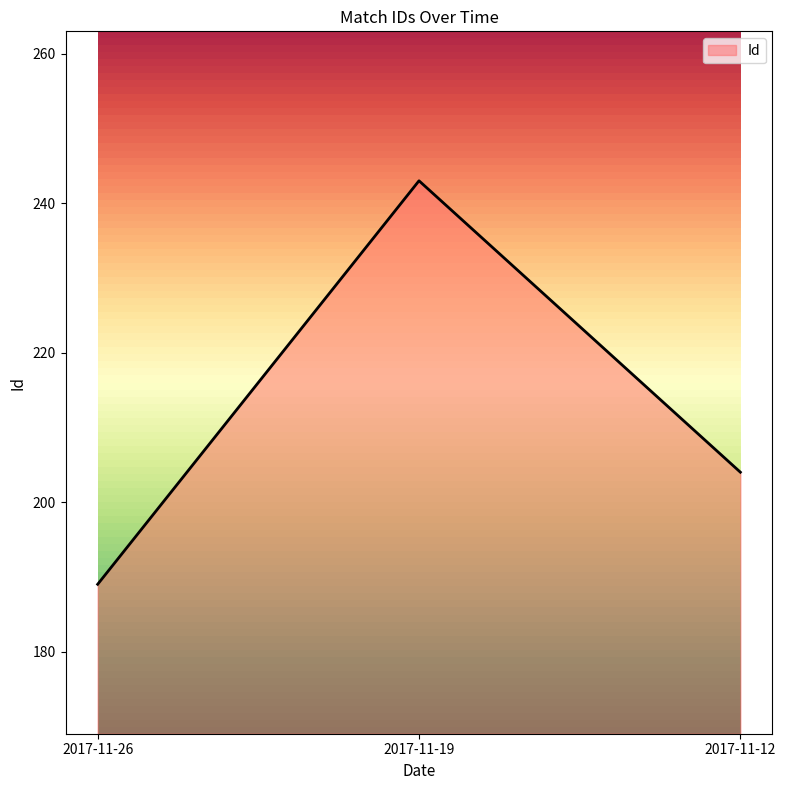

Reading left to right, transcribe all the data shown in this chart.

189	243	204